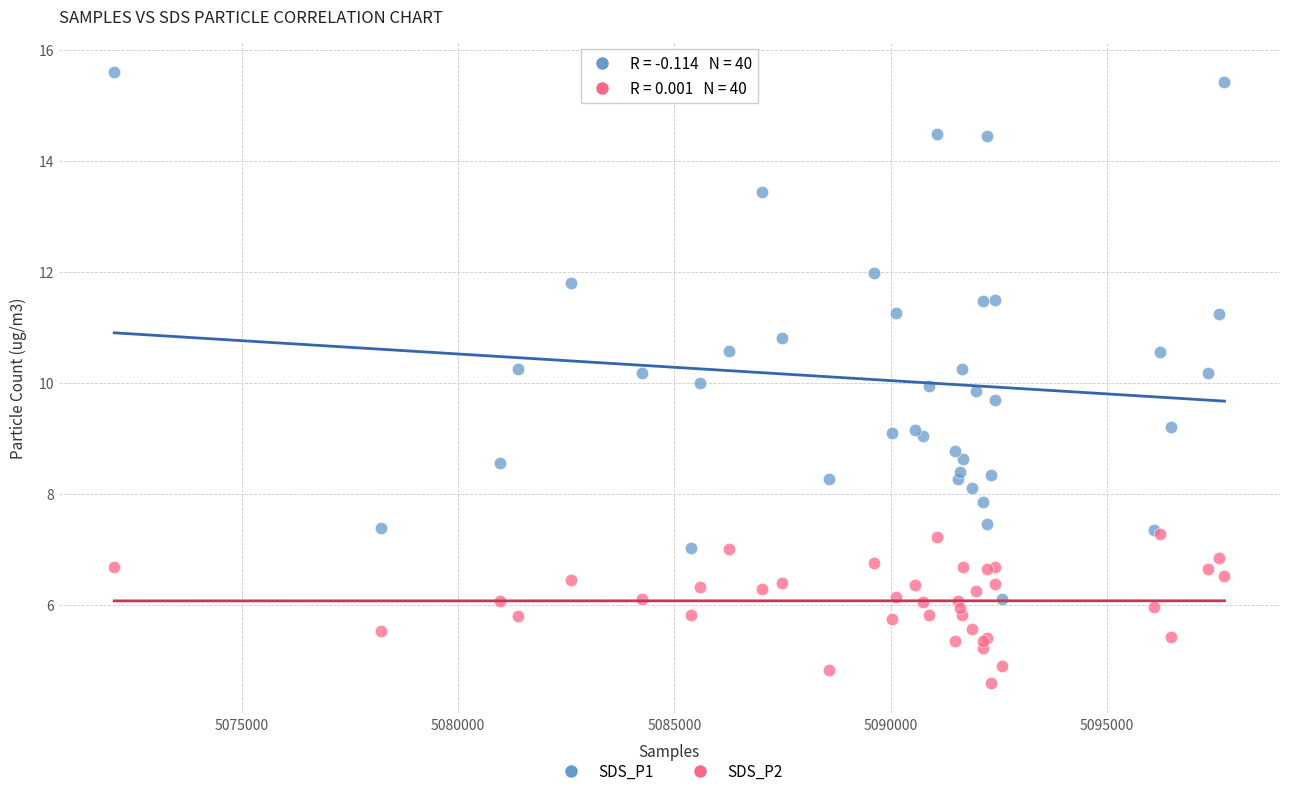

Which series reaches the minimum Y coordinate?

SDS_P2